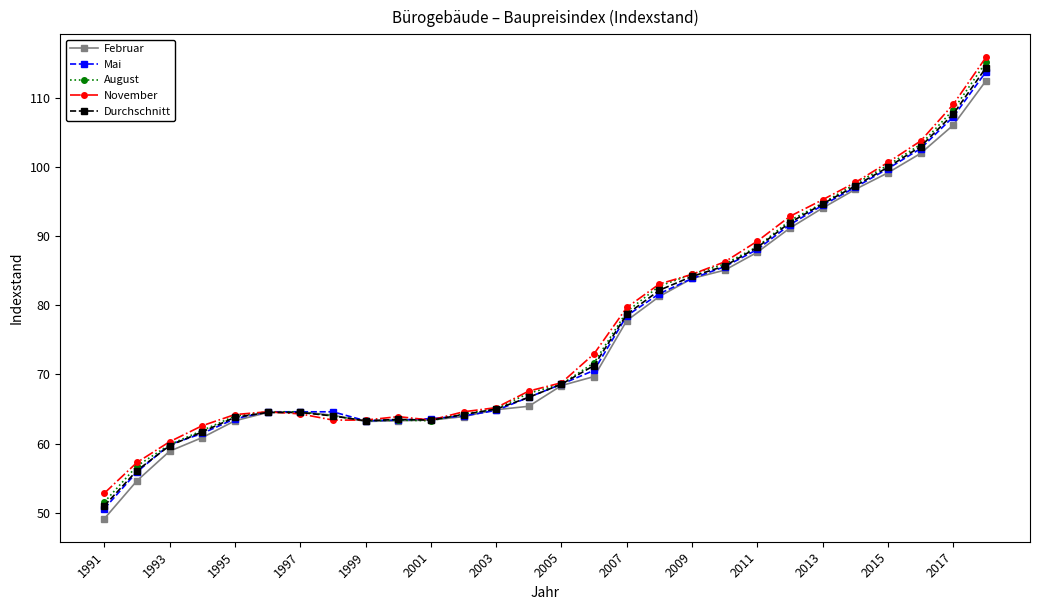

What are all the series names shown in the legend?

Februar, Mai, August, November, Durchschnitt